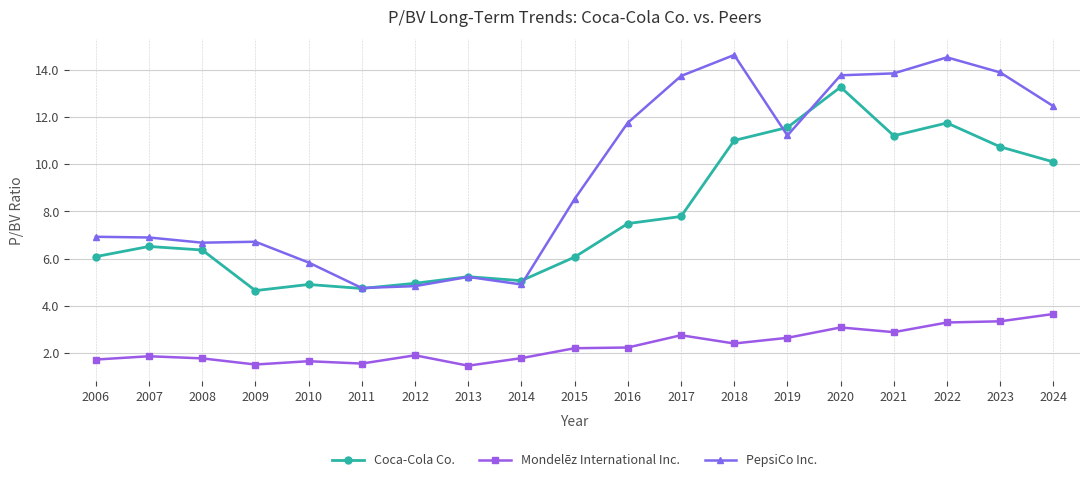

True or false: Mondelēz International Inc. and Coca-Cola Co. cross at least once.

False